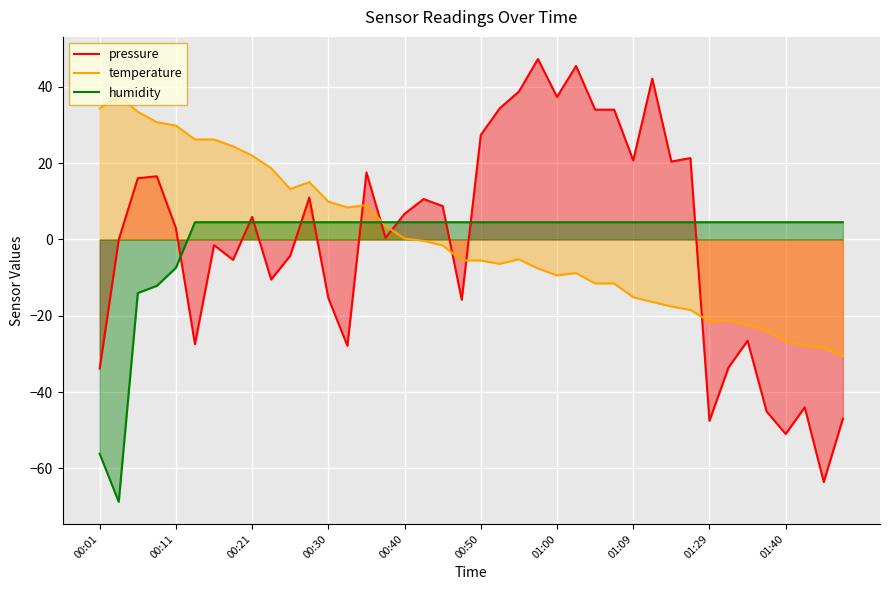

What is the total value across all series at 01:09?

10.1